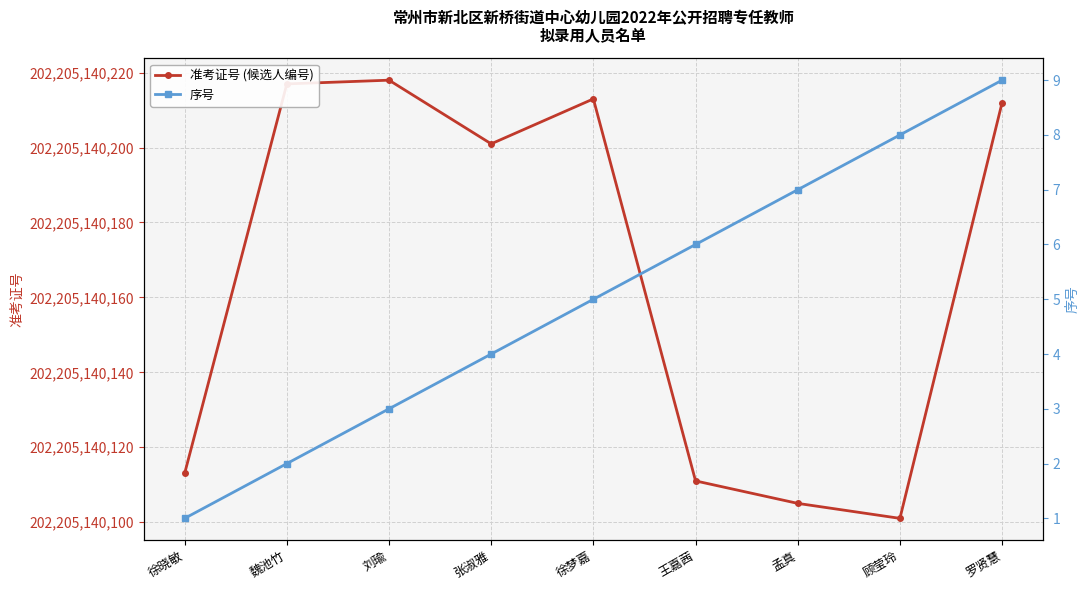

Does the chart display data point markers on the line(s)?

Yes